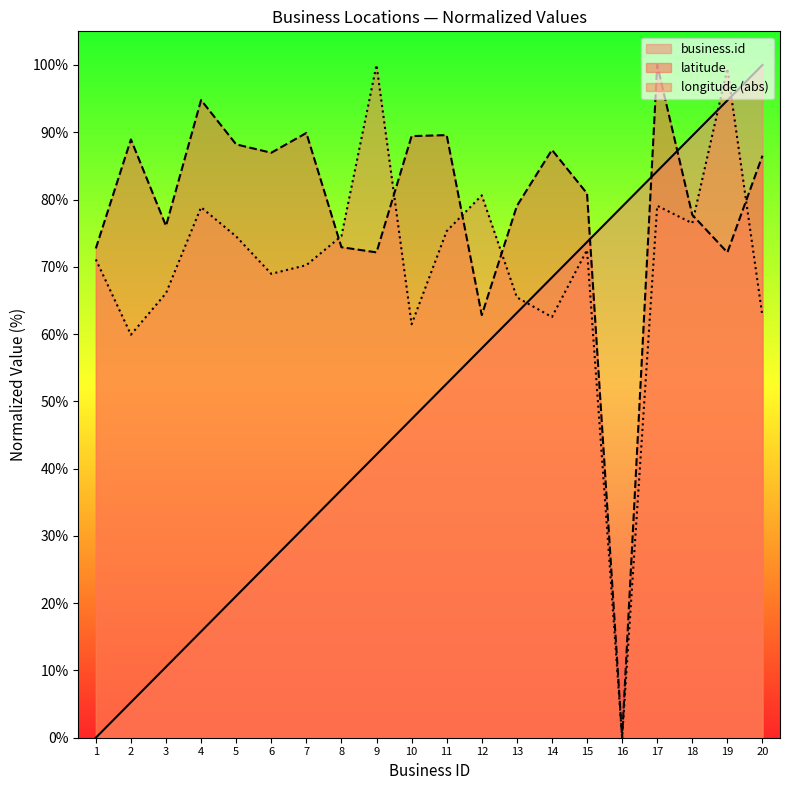

Is the value of latitude at 10 greater than the value of business.id at 9?

Yes